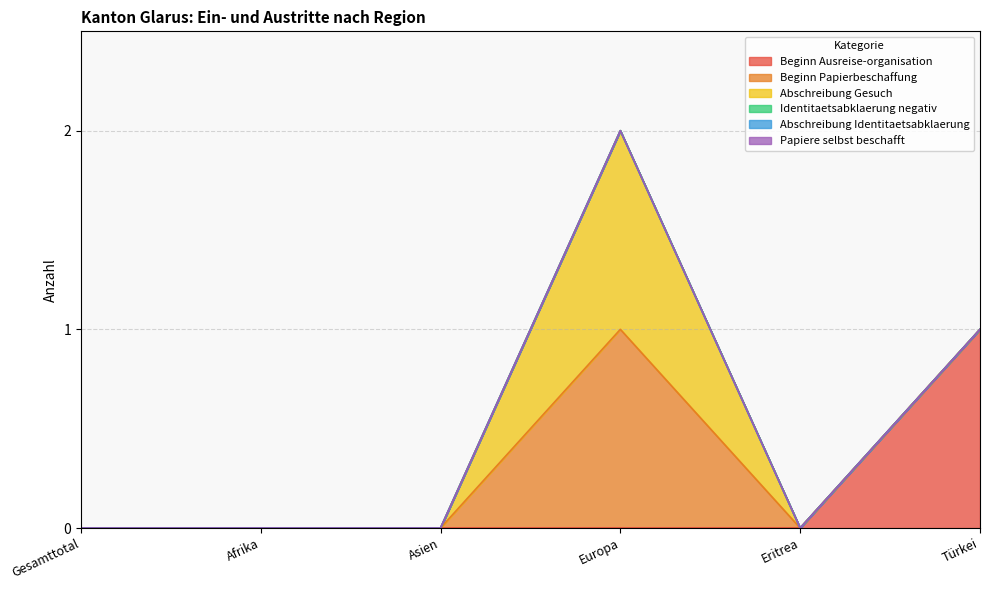

Reading right to left, extract all data points from this chart.

Beginn Ausreise-organisation: 1	0	0	0	0	0
Beginn Papierbeschaffung: 0	0	1	0	0	0
Abschreibung Gesuch: 0	0	1	0	0	0
Identitaetsabklaerung negativ: 0	0	0	0	0	0
Abschreibung Identitaetsabklaerung: 0	0	0	0	0	0
Papiere selbst beschafft: 0	0	0	0	0	0